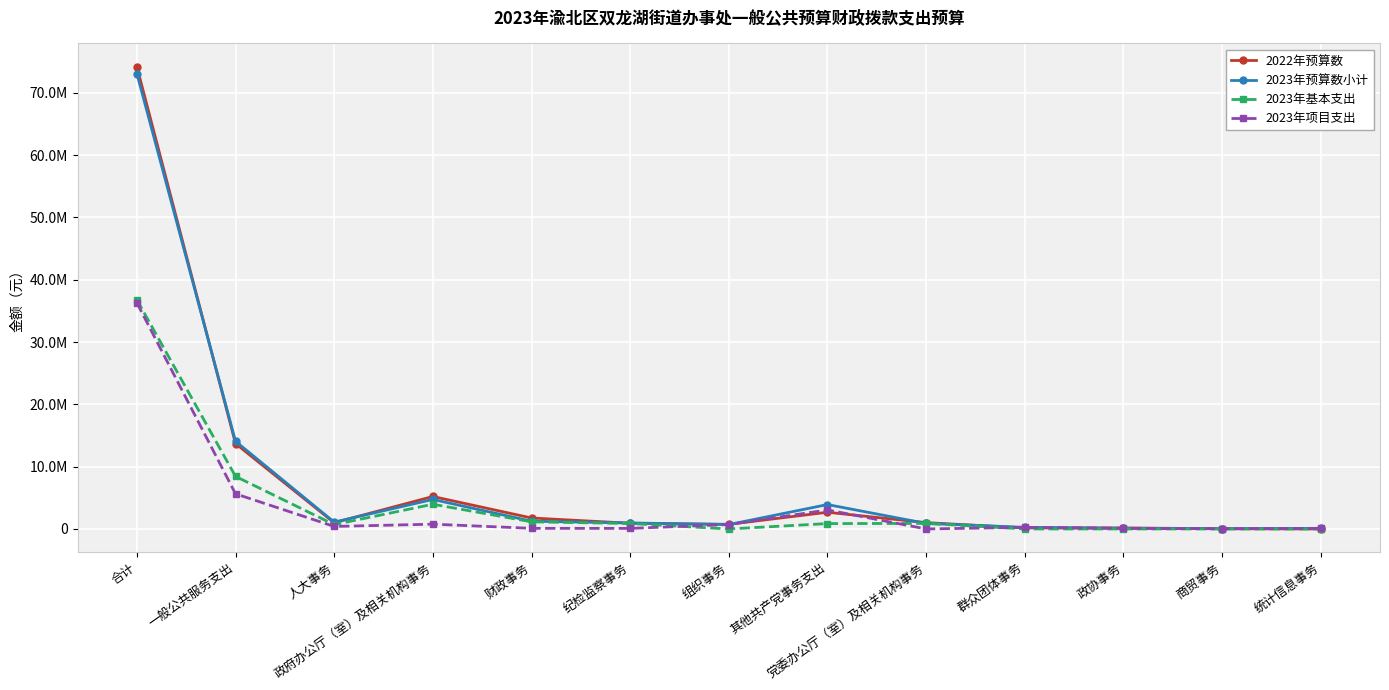

Which series changed the most between 其他共产党事务支出 and 统计信息事务?

2023年预算数小计